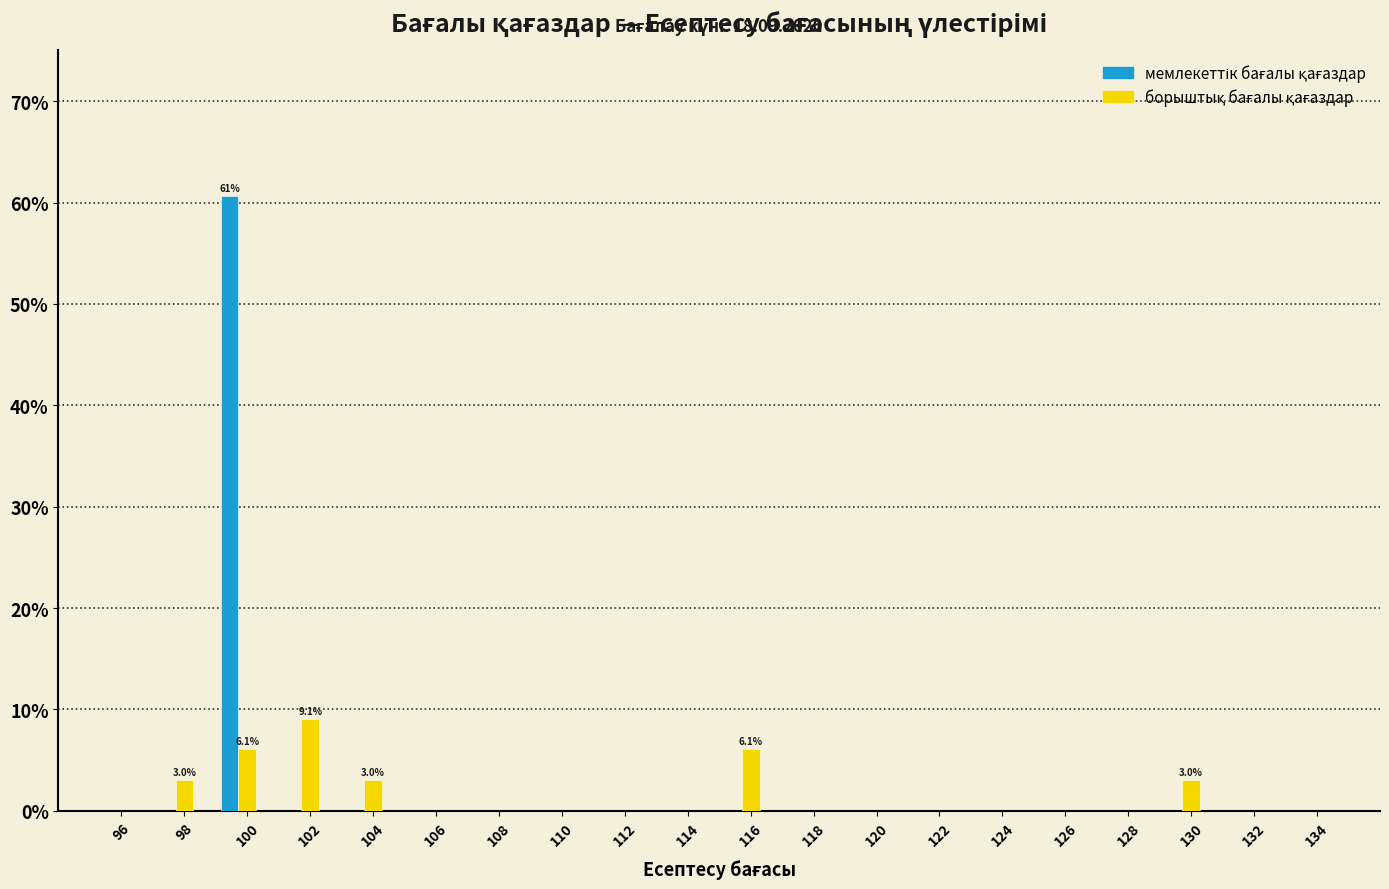

What is the maximum value shown in the chart?

60.6